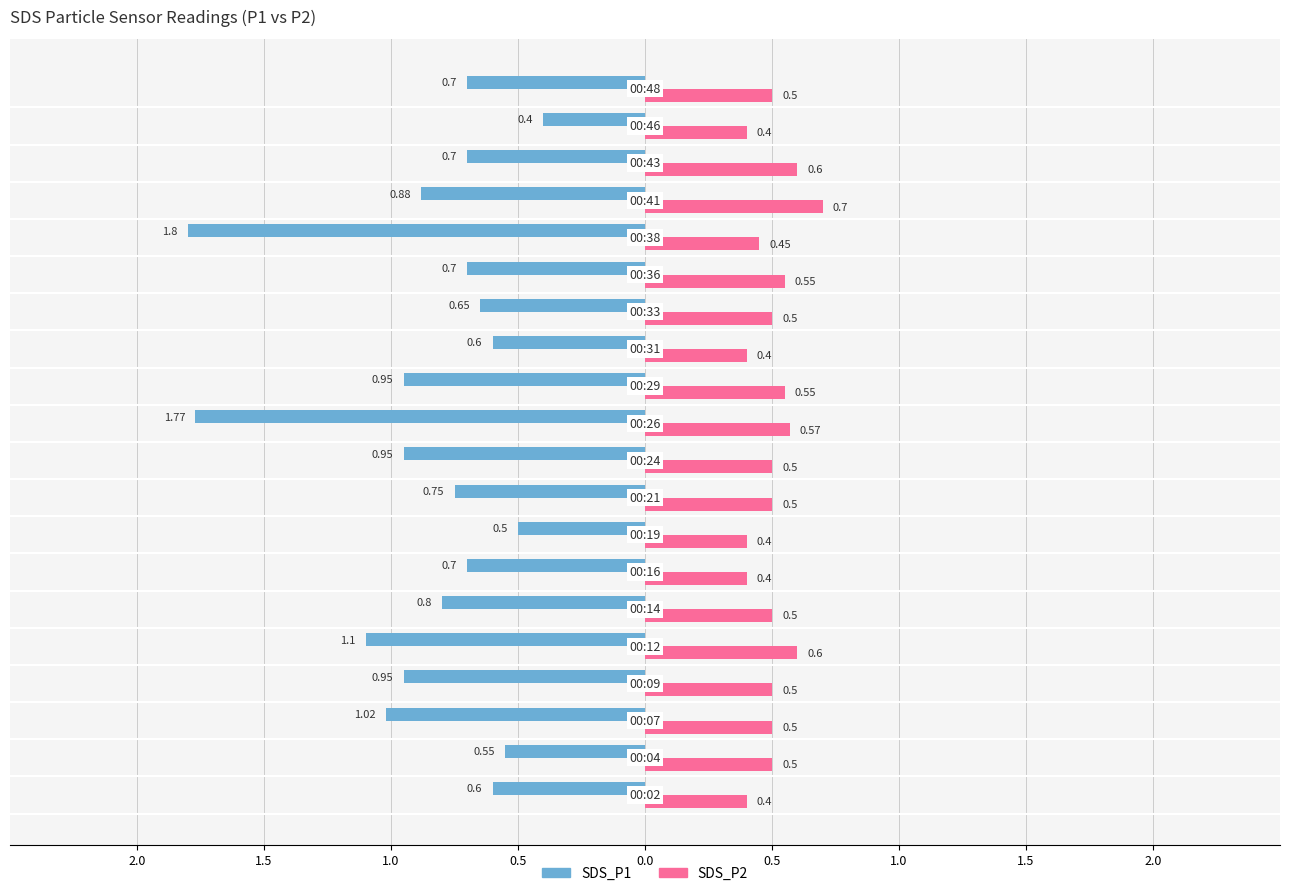

What are all the series names shown in the legend?

SDS_P1, SDS_P2